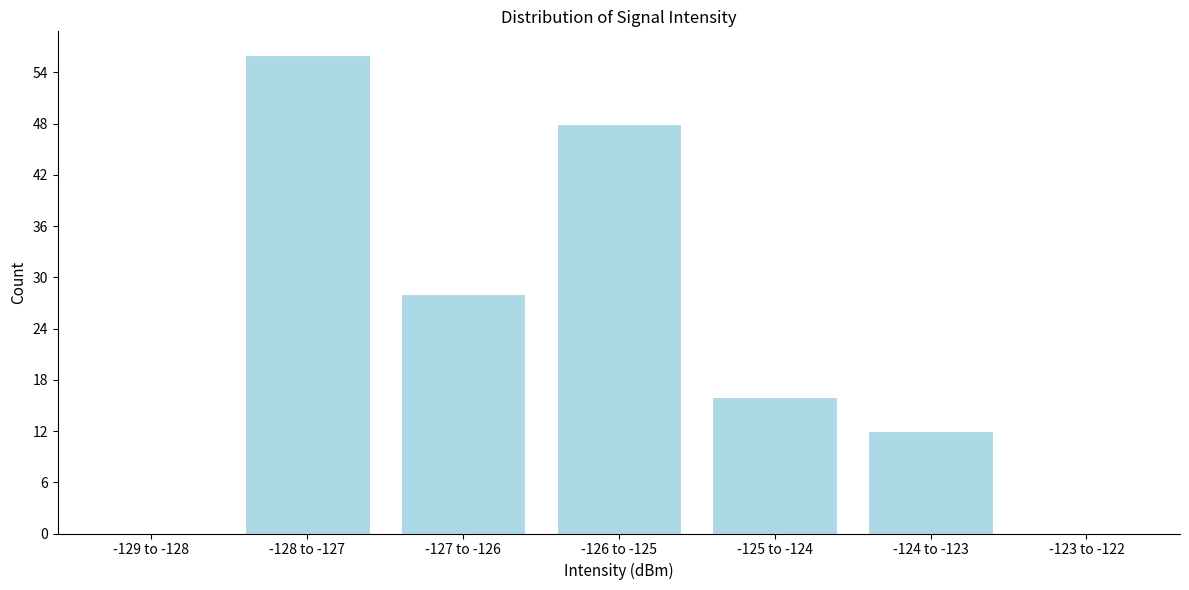

What is the sum of the values at -129 to -128 and -128 to -127?

56